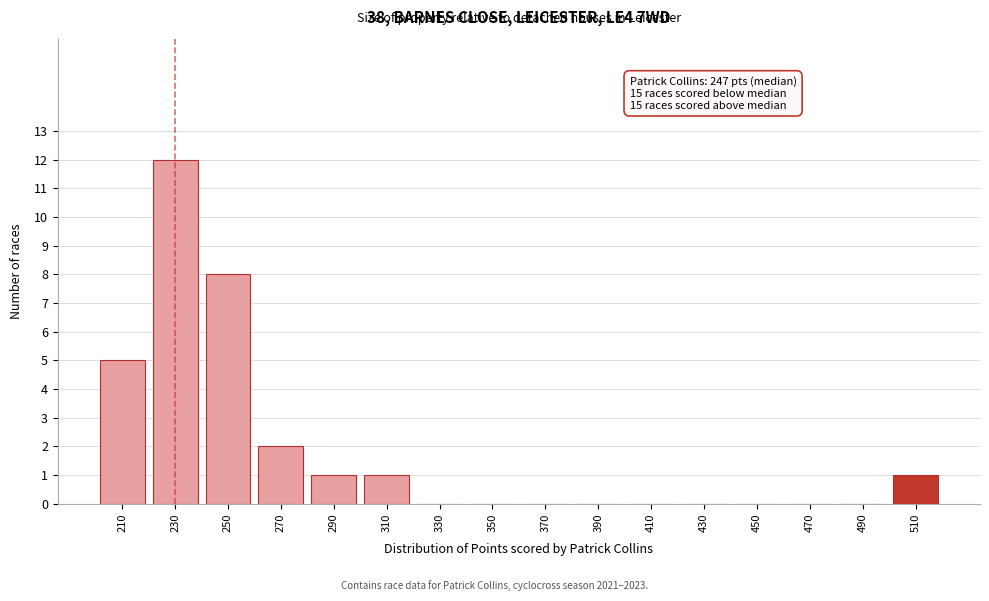

Reading left to right, what are all the values shown in this chart?

210=5	230=12	250=8	270=2	290=1	310=1	330=0	350=0	370=0	390=0	410=0	430=0	450=0	470=0	490=0	510=1